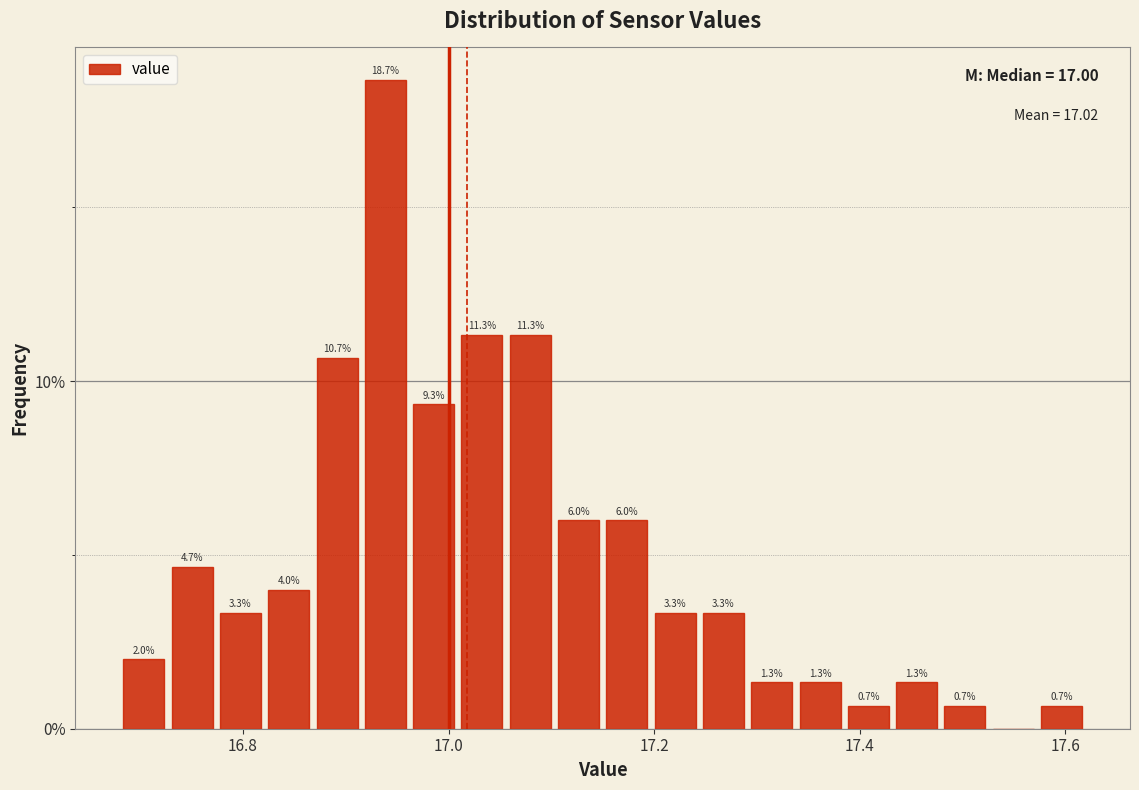

Read against the x-axis, roughly where is the centre of the tallest bar?

16.94